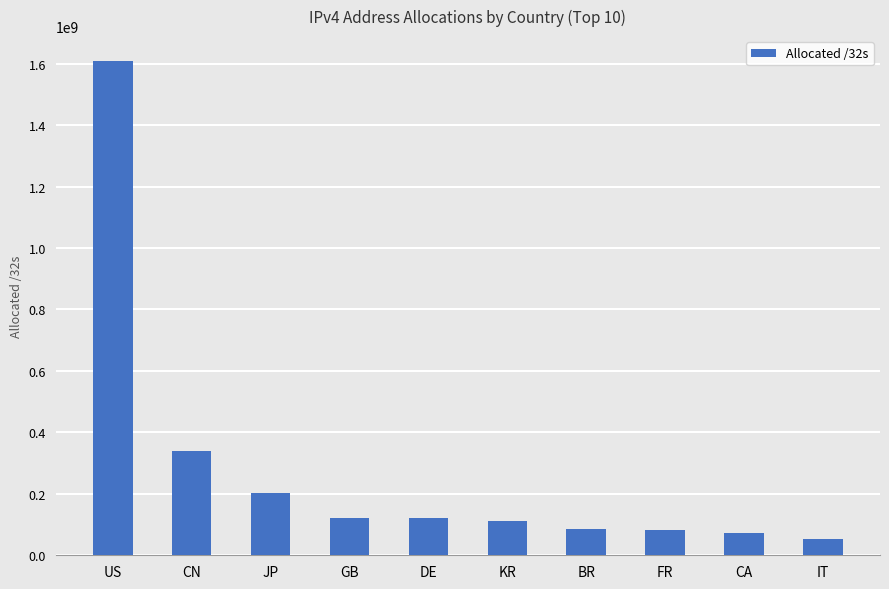

What position from the right is US?

10